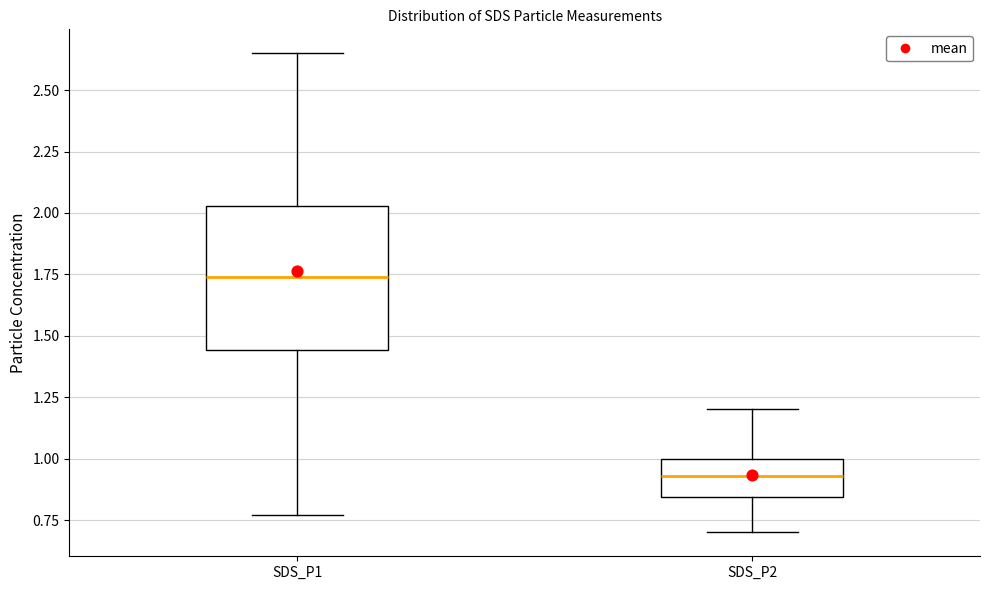

Which box is the tallest, from its lower edge to its upper edge?

SDS_P1